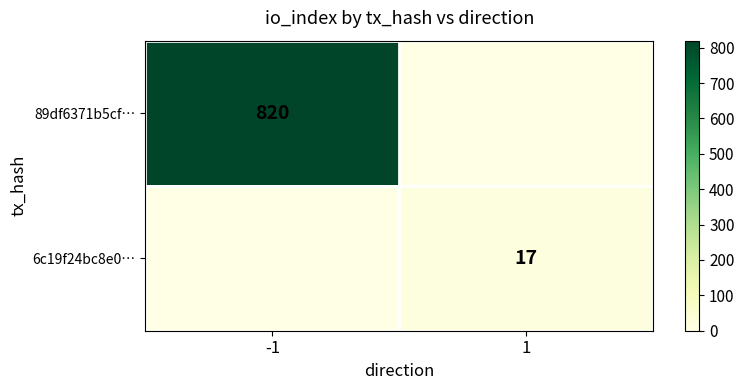

The 89df6371b5cf… series shows 212 at -1. True or false?

False